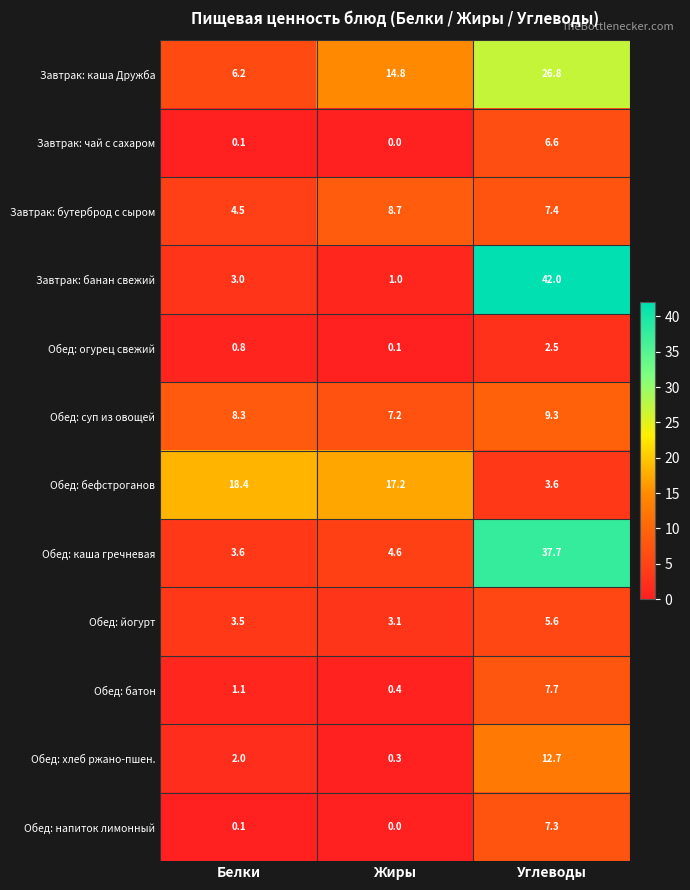

At which category is the sum across all series the highest?

Углеводы